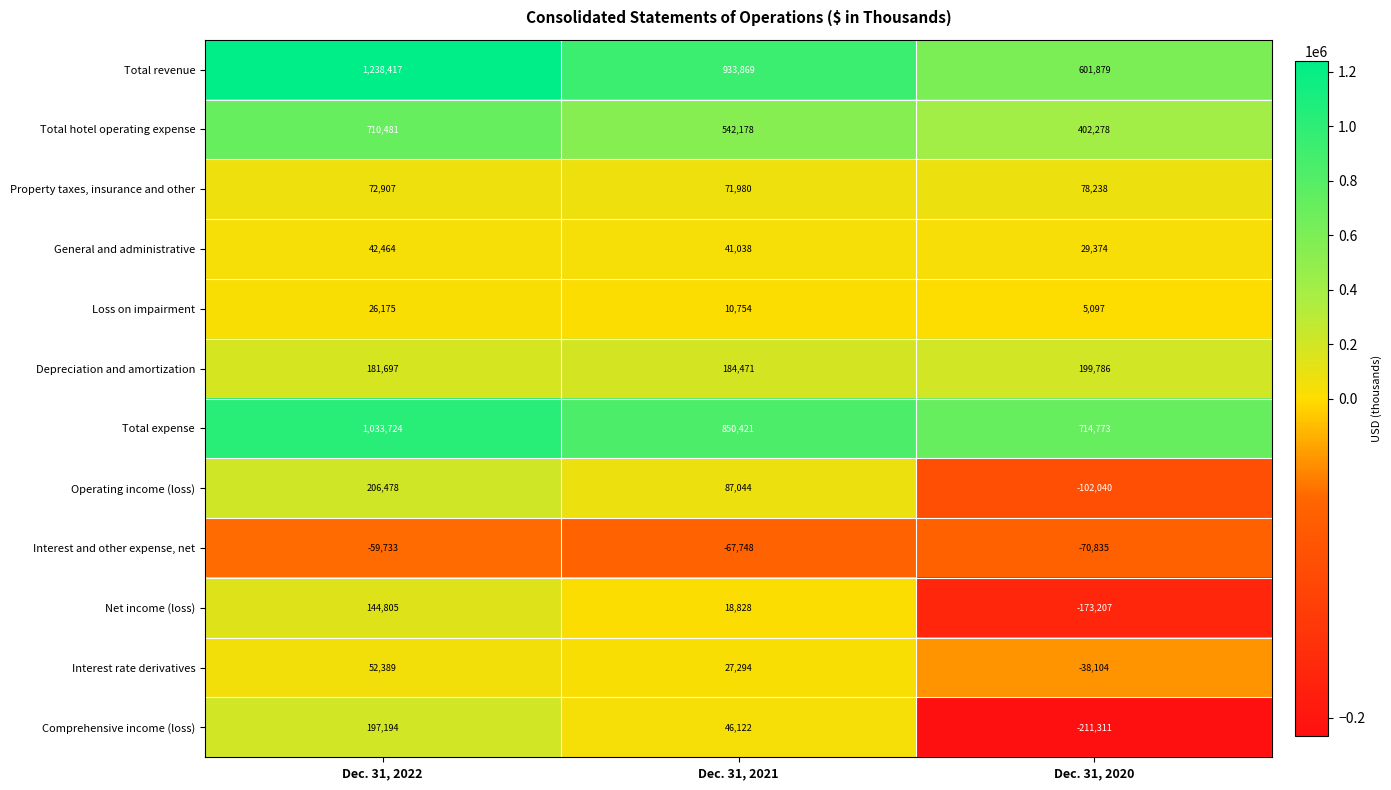

Which series has the largest range (max minus min)?

Total revenue